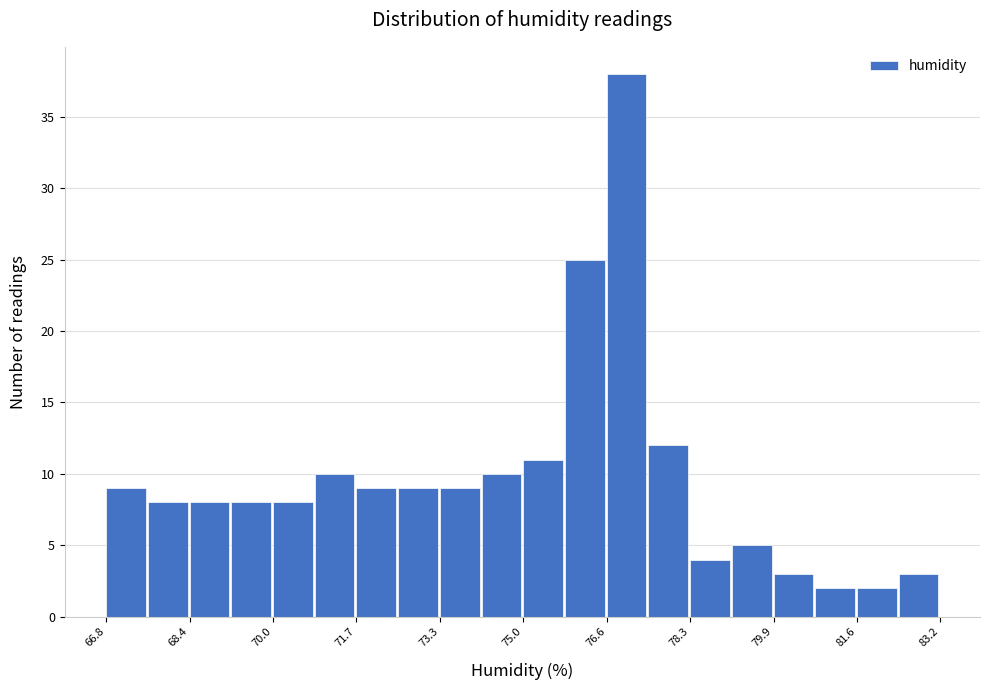

Reading left to right, transcribe this chart: for each bar, give the range it covers on the x-axis and its height. Neither the bar edges nor the heights are printed on the chart, so give them approximately, as read against the axes.

66.8 to 67.6: 9
67.6 to 68.4: 8
68.4 to 69.2: 8
69.2 to 70.0: 8
70.0 to 70.8: 8
70.8 to 71.6: 10
71.6 to 72.6: 9
72.6 to 73.4: 9
73.4 to 74.2: 9
74.2 to 75.0: 10
75.0 to 75.8: 11
75.8 to 76.6: 25
76.6 to 77.4: 38
77.4 to 78.2: 12
78.2 to 79.0: 4
79.0 to 80.0: 5
80.0 to 80.8: 3
80.8 to 81.6: 2
81.6 to 82.4: 2
82.4 to 83.2: 3